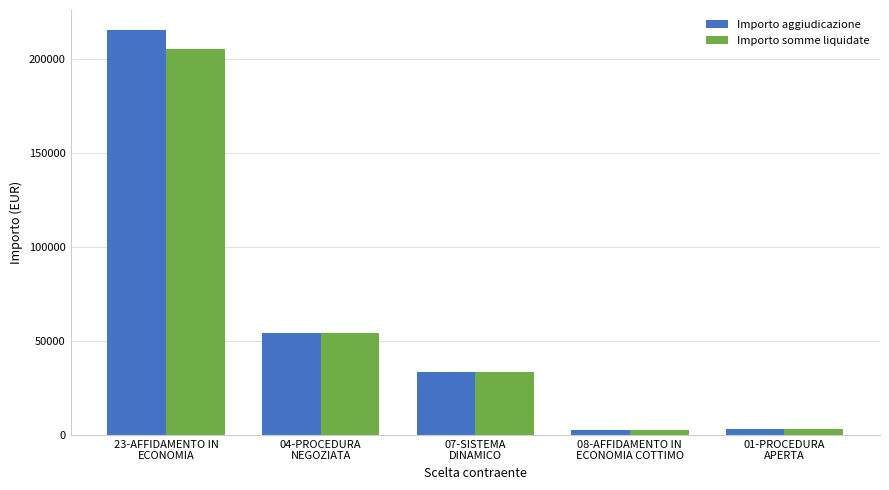

Rank the series by their maximum value, from lowest to highest.

Importo somme liquidate, Importo aggiudicazione